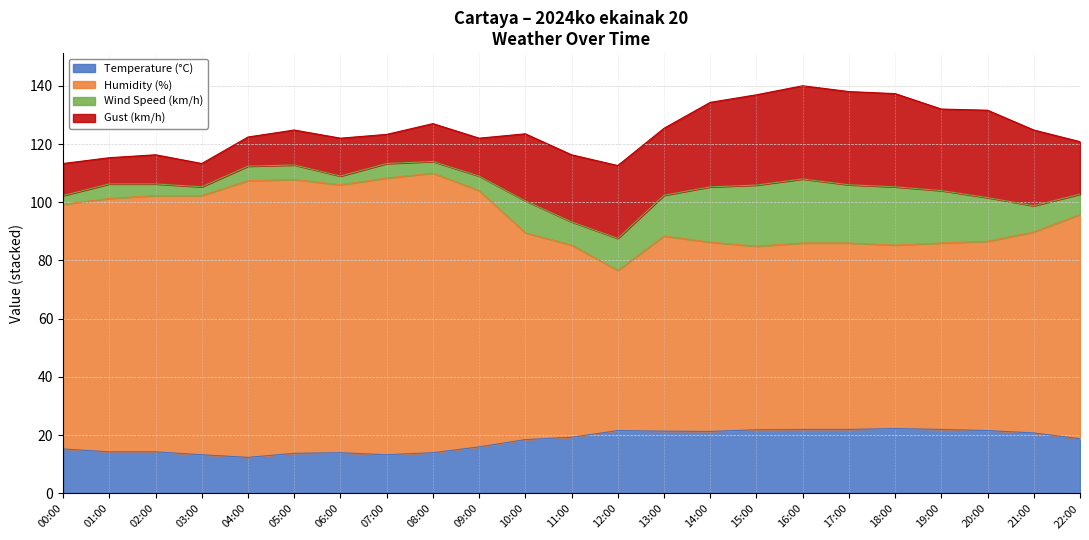

Does the chart have visible grid lines?

Yes